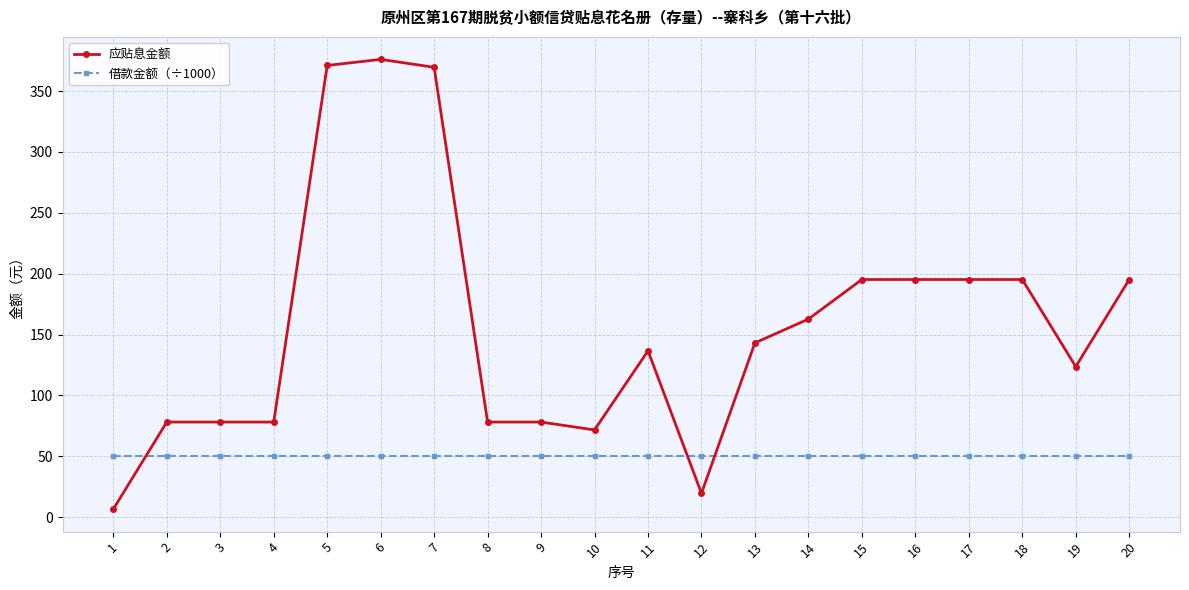

Which series has the largest total across all categories?

应贴息金额